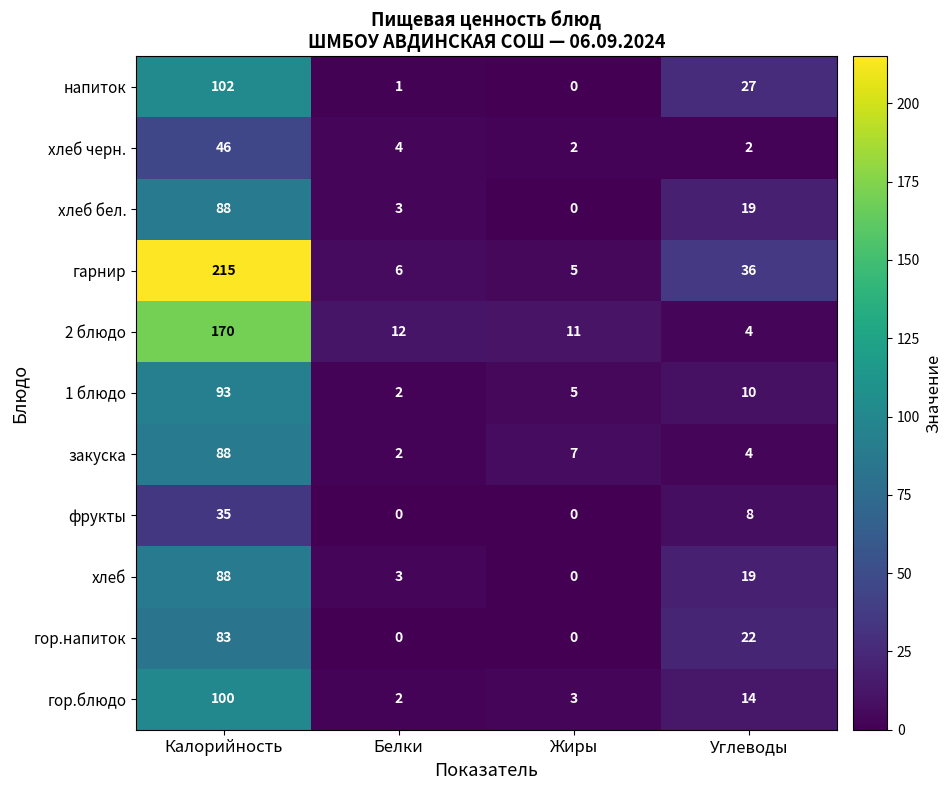

Which series has the largest total across all categories?

гарнир